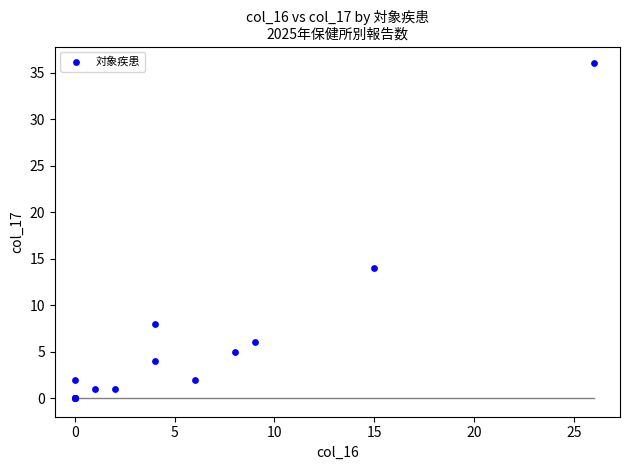

What Y value in the scatter plot is closest to 18?

14